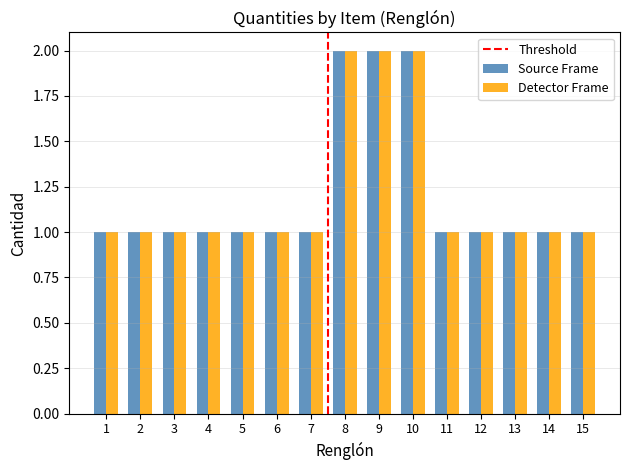

Reading right to left, what are all the values shown in this chart?

Source Frame: 1	1	1	1	1	2	2	2	1	1	1	1	1	1	1
Detector Frame: 1	1	1	1	1	2	2	2	1	1	1	1	1	1	1